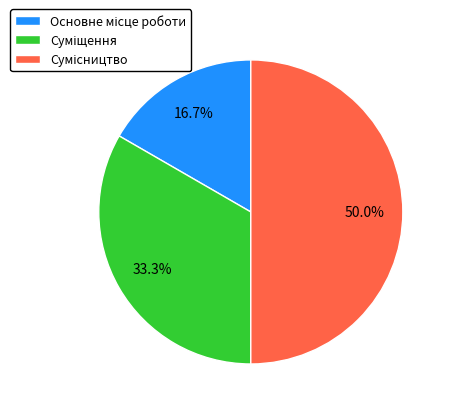

To the nearest percent, what portion does Основне місце роботи represent?

17%